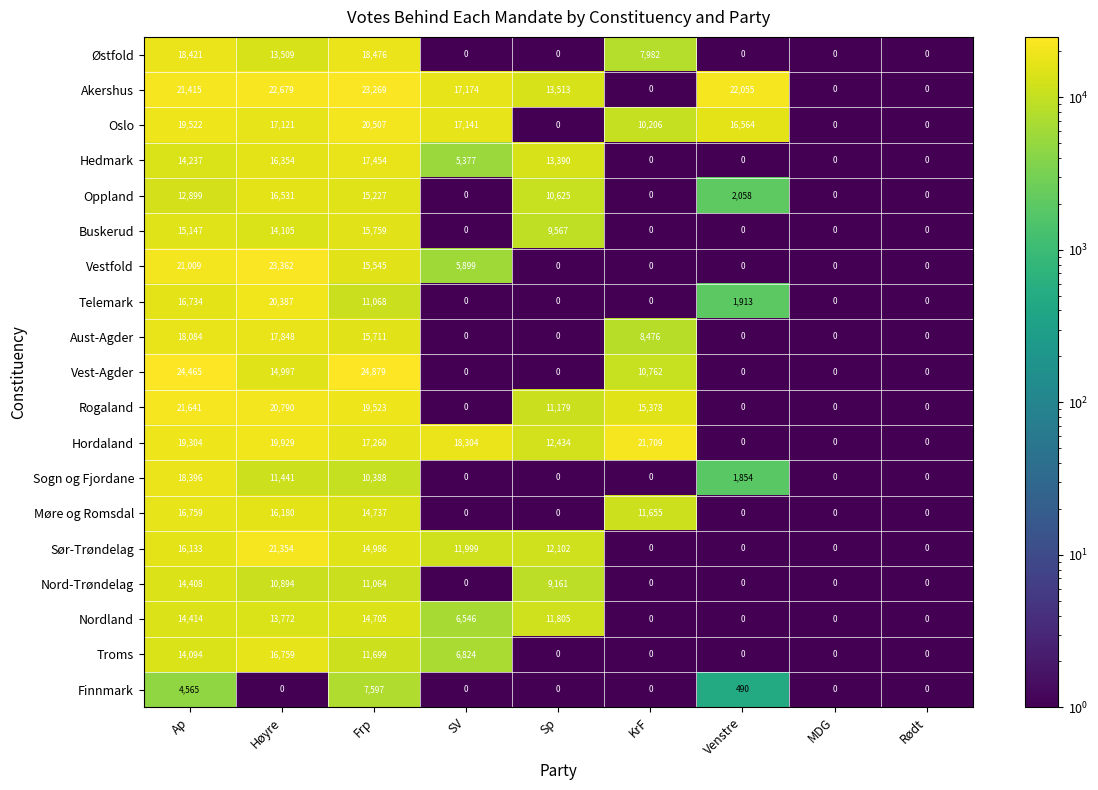

What is the maximum value shown in the chart?

24879